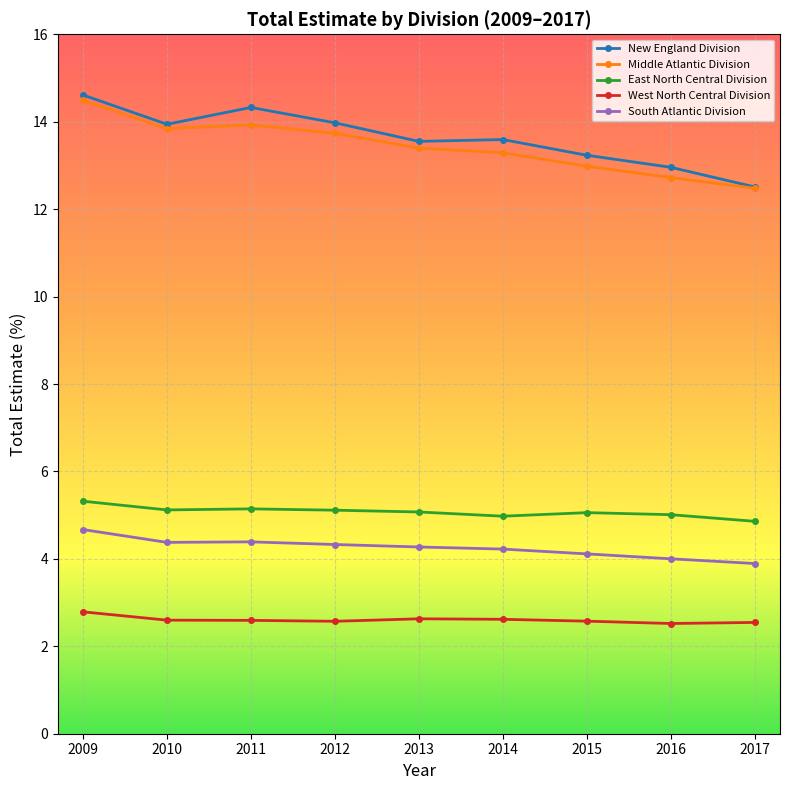

What is the value of the Middle Atlantic Division point at the 6th from the left?

13.3